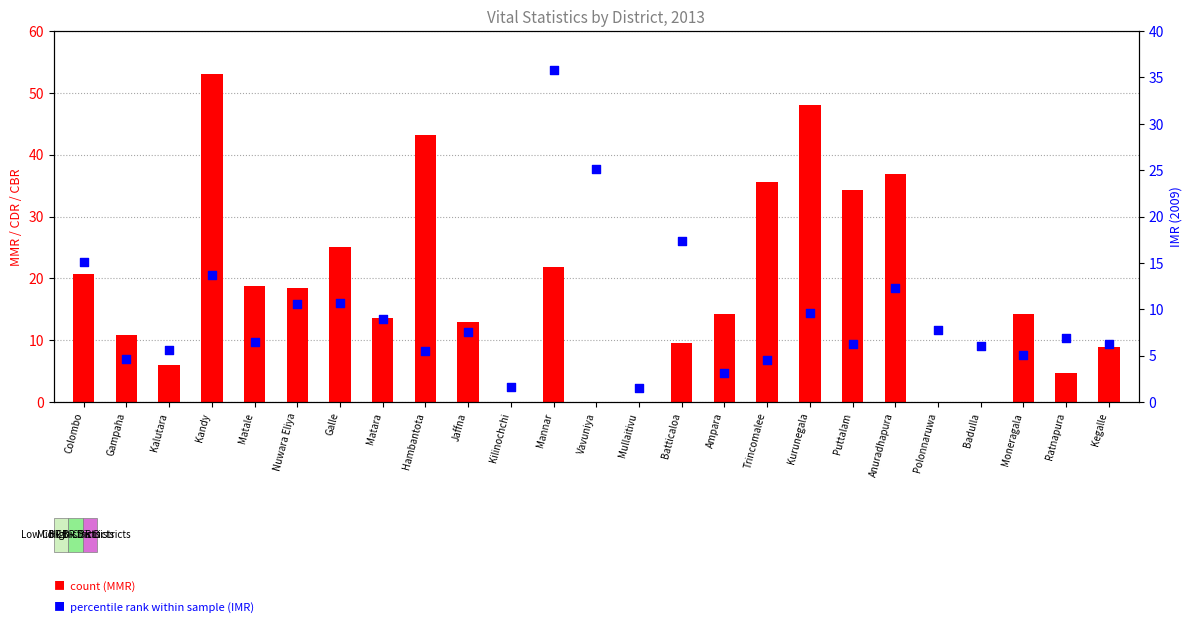

At which category is the sum across all series the highest?

Kandy